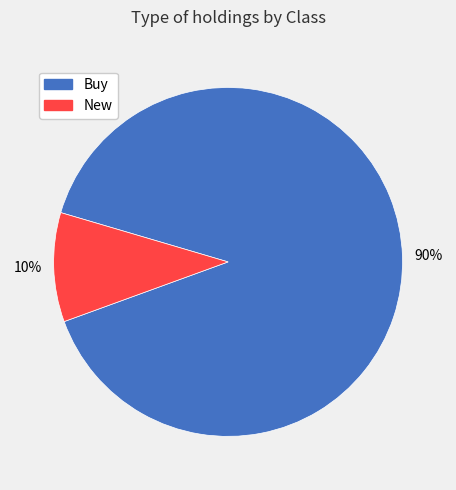

To the nearest percent, what is the difference between the largest and smallest slice percentages?

80%